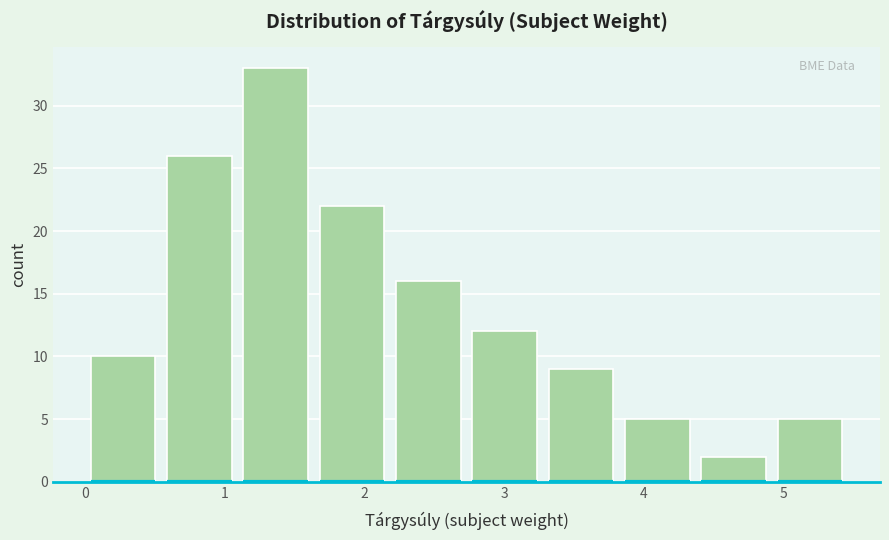

Reading left to right, transcribe this chart: for each bar, give the range it covers on the x-axis and its height. Neither the bar edges nor the heights are printed on the chart, so give them approximately, as read against the axes.

0.0 to 0.5: 10
0.5 to 1.1: 26
1.1 to 1.6: 33
1.6 to 2.2: 22
2.2 to 2.7: 16
2.7 to 3.3: 12
3.3 to 3.8: 9
3.8 to 4.4: 5
4.4 to 4.9: 2
4.9 to 5.5: 5